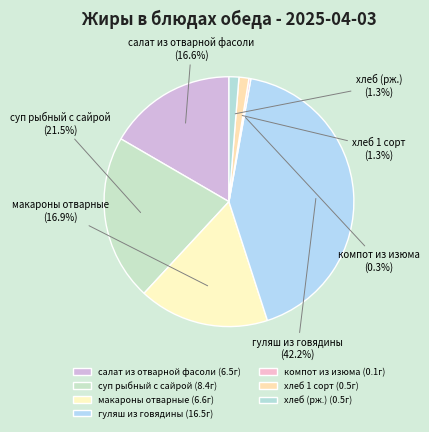

Which has a higher value, хлеб (рж.) or салат из отварной фасоли?

салат из отварной фасоли